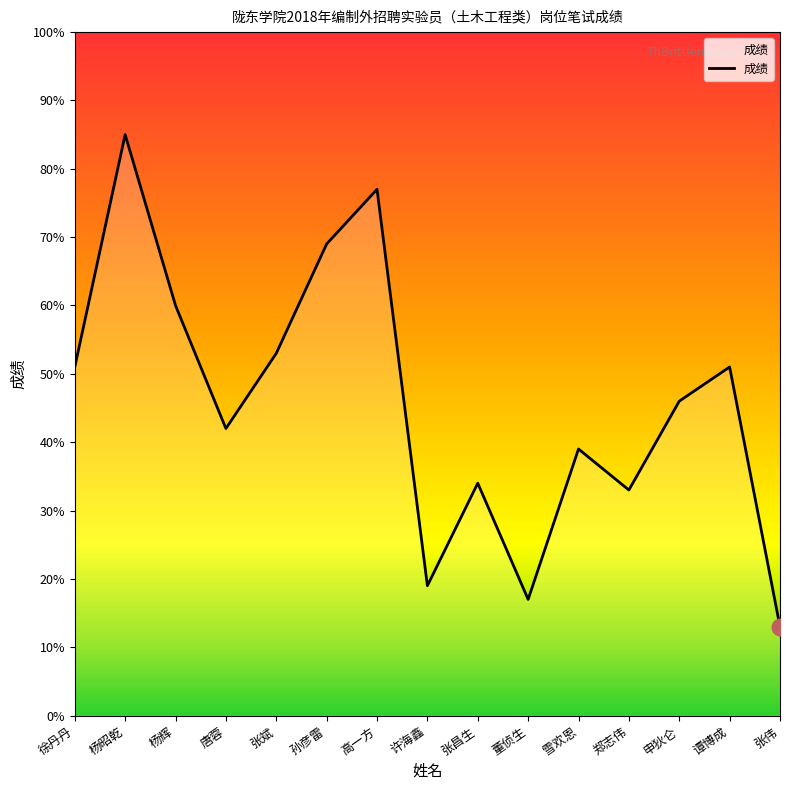

Does the chart have visible grid lines?

No